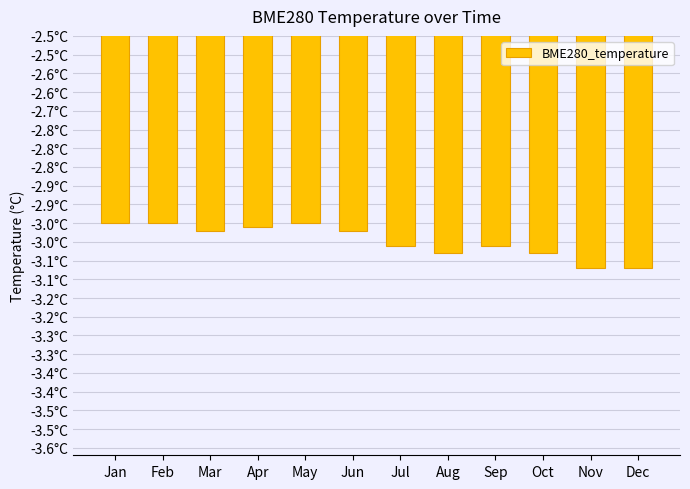

Does the chart contain any negative values?

Yes